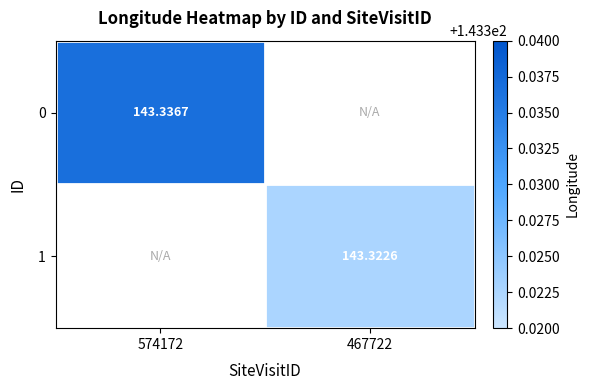

Is the value of 0 at 574172 greater than the value of 1 at 467722?

Yes